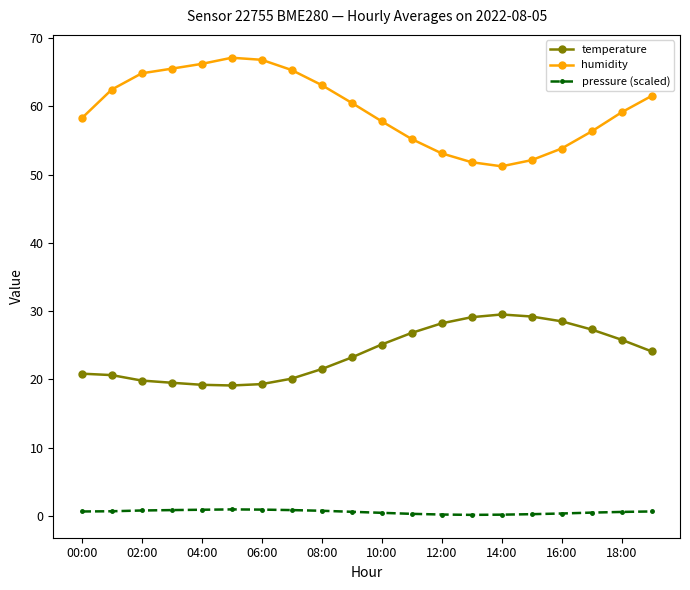

What is the minimum value for temperature?

19.1